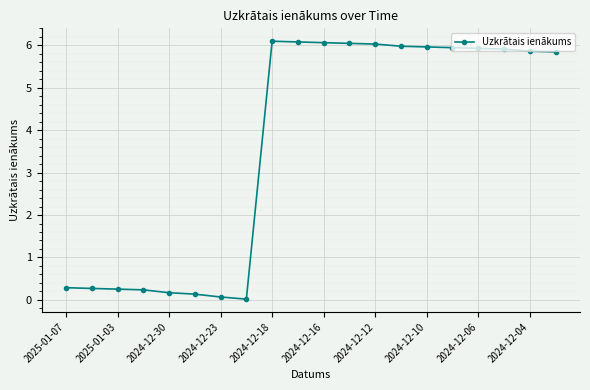

What is the value of the 5th point from the left?

0.2